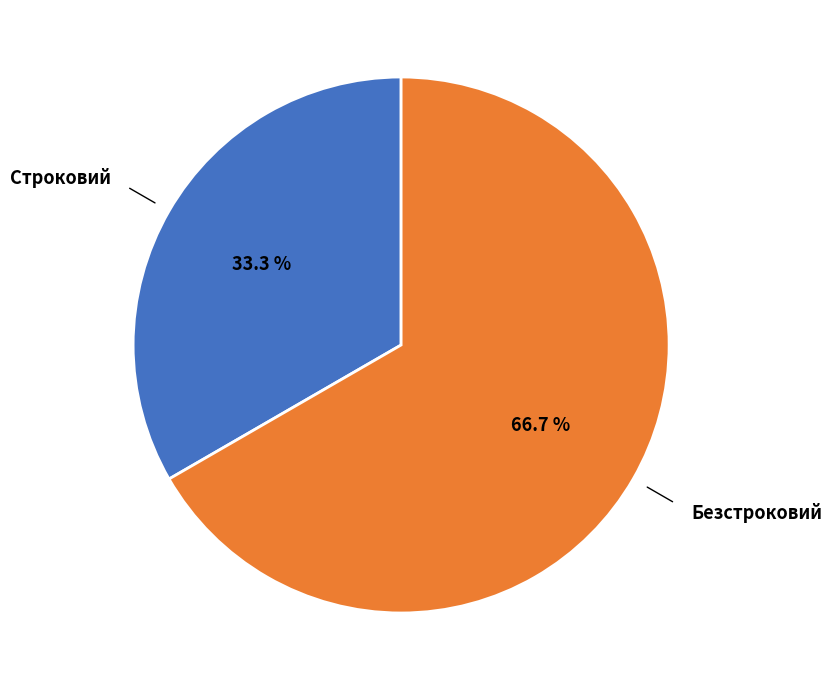

Does any single category account for the majority?

Yes